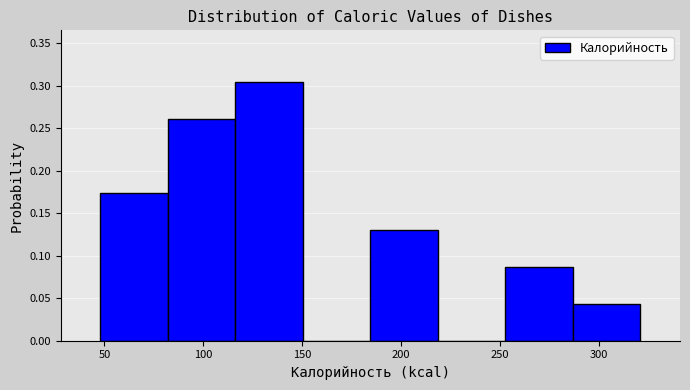

Reading left to right, transcribe this chart: for each bar, give the range it covers on the x-axis and its height. Neither the bar edges nor the heights are printed on the chart, so give them approximately, as read against the axes.

50 to 80: 0.175
80 to 115: 0.260
115 to 150: 0.305
150 to 185: 0
185 to 220: 0.130
220 to 255: 0
255 to 285: 0.085
285 to 320: 0.045